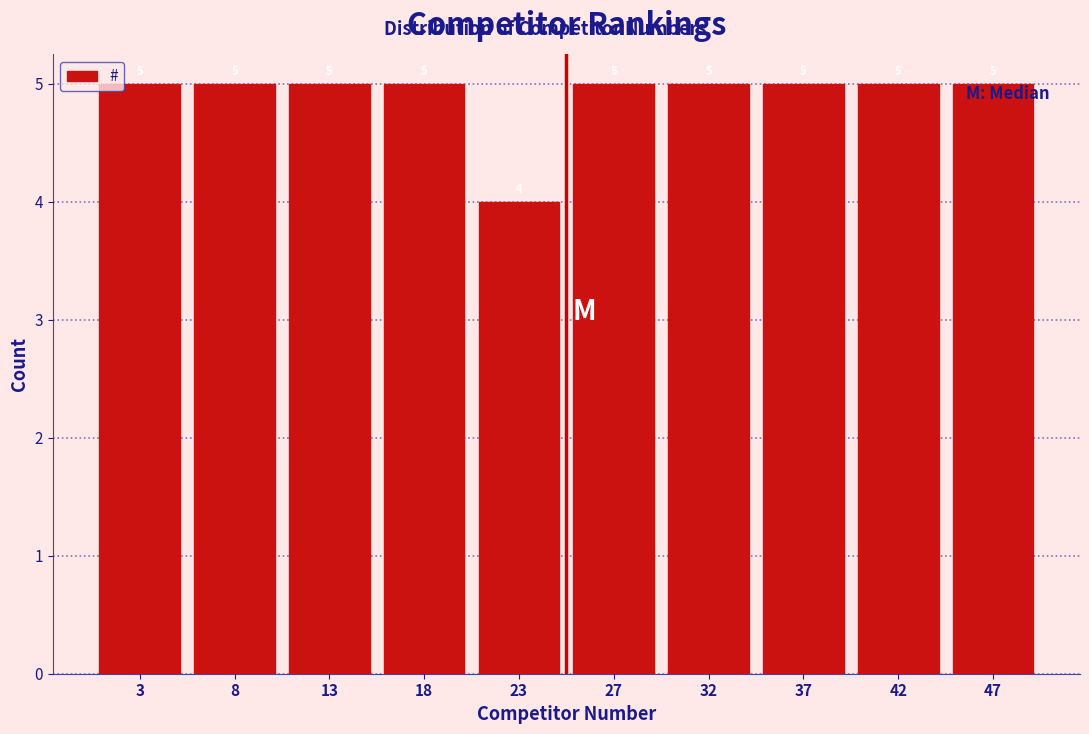

Reading left to right, transcribe this chart: for each bar, give the range it covers on the x-axis and its height. The bar edges are not printed on the chart, so give them approximately, as read against the axis.

0.5 to 5.4: 5
5.4 to 10.3: 5
10.3 to 15.2: 5
15.2 to 20.1: 5
20.1 to 25.0: 4
25.0 to 29.9: 5
29.9 to 34.8: 5
34.8 to 39.7: 5
39.7 to 44.6: 5
44.6 to 49.5: 5